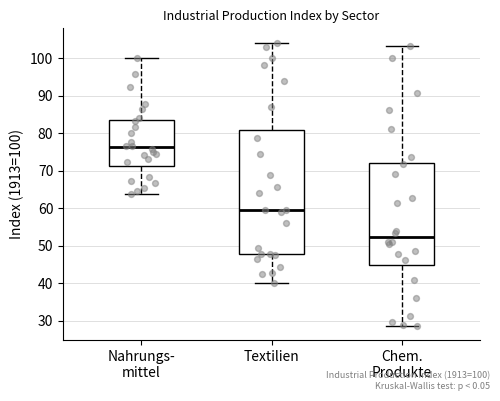

Reading left to right, read every box against the y-axis: the position of its median line, the range the box covers, and the ends of its whiskers. The values are not printed on the chart, so give them approximately, as read against the axis.

Nahrungs- mittel: median 76, box 71 to 84, whiskers 64 to 100
Textilien: median 60, box 48 to 81, whiskers 40 to 104
Chem. Produkte: median 52, box 45 to 72, whiskers 29 to 103